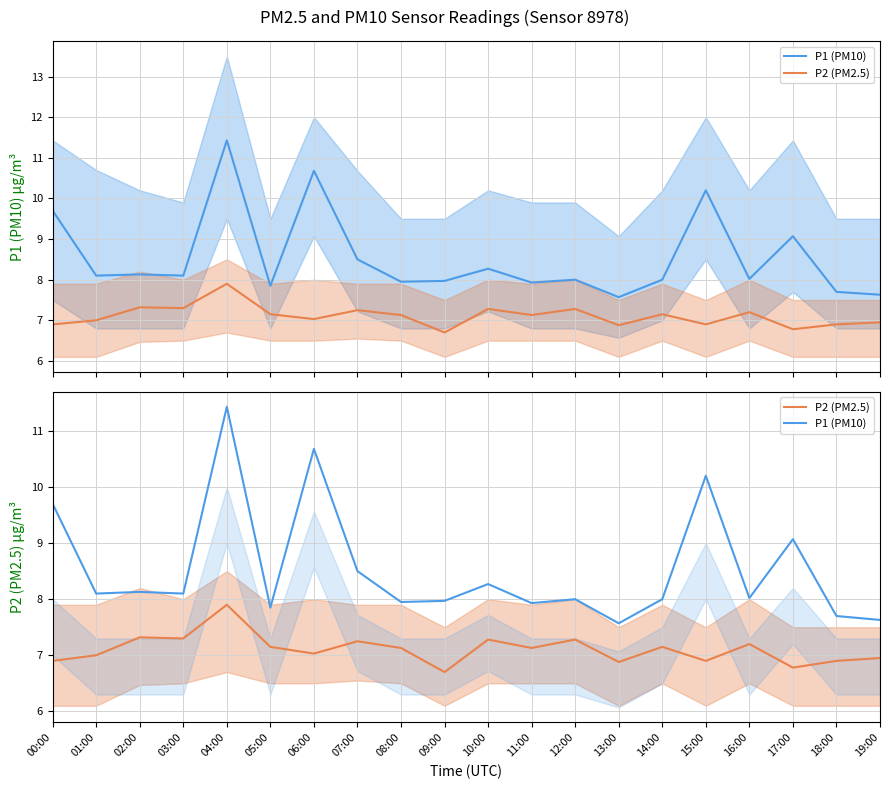

At which label does P1 (PM10) first exceed 8?

00:00